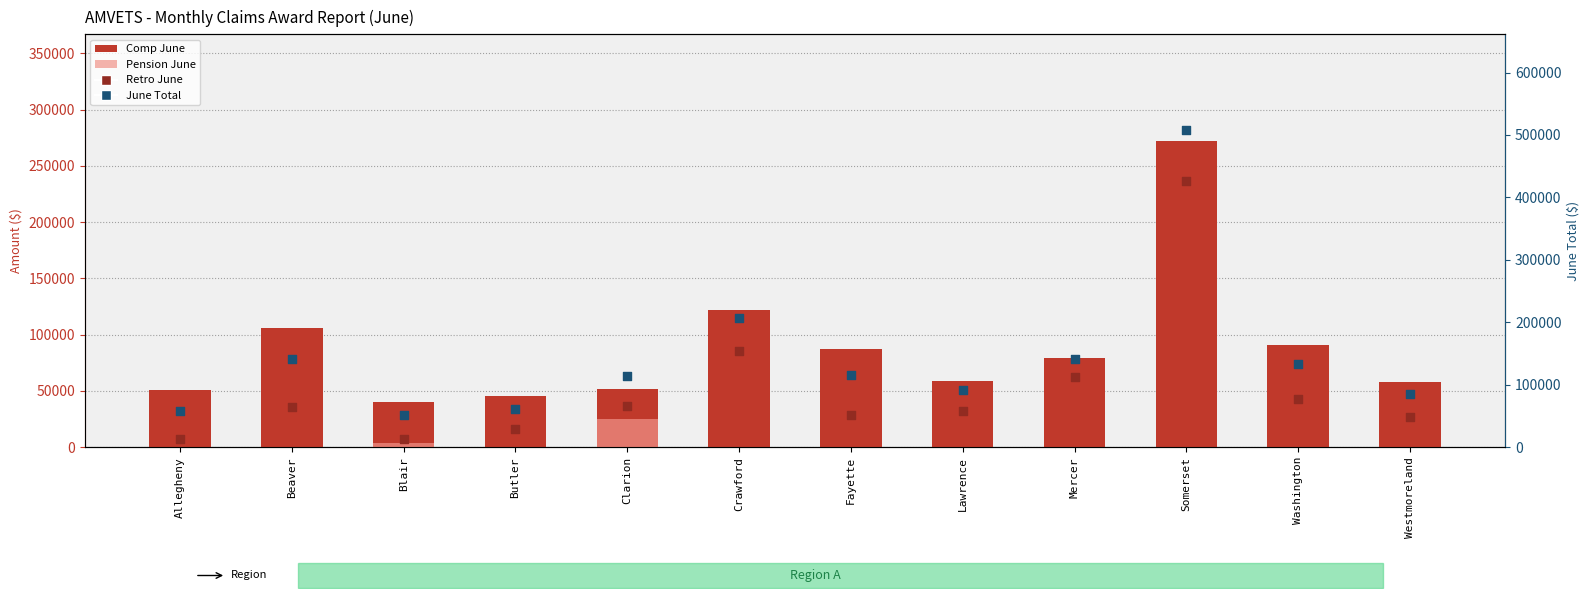

At which category is the sum across all series the highest?

Somerset